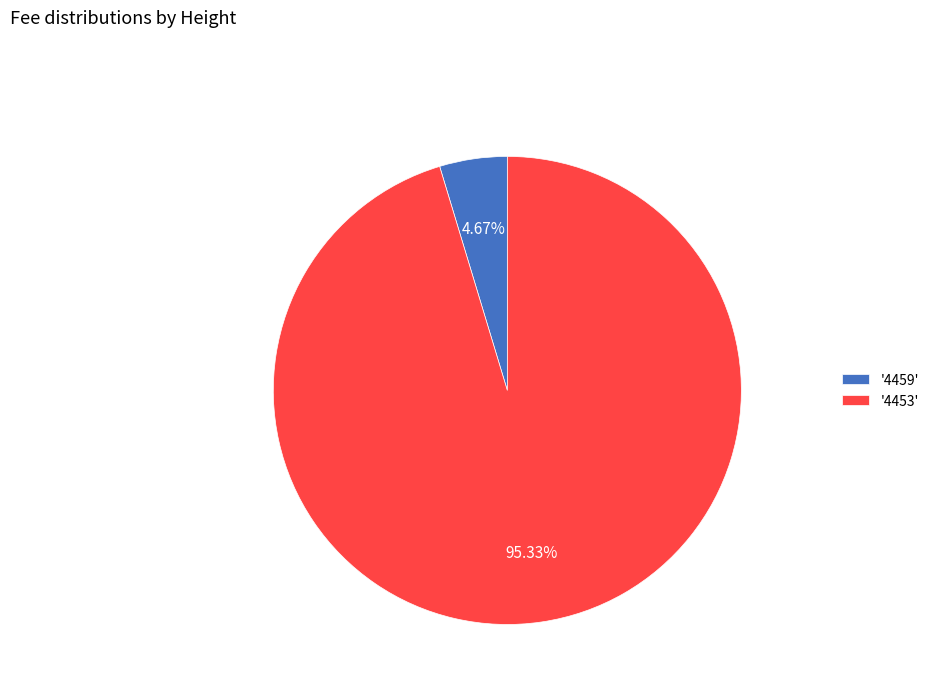

Rank the categories by value from highest to lowest.

'4453', '4459'